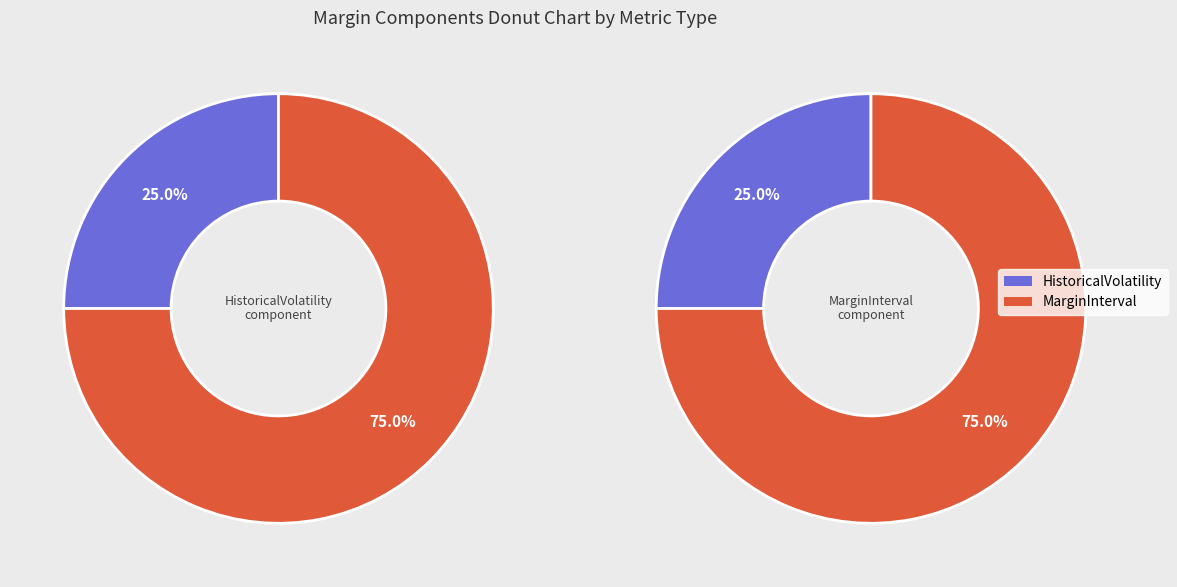

The AGI slice represents 1% of the pie. True or false?

False